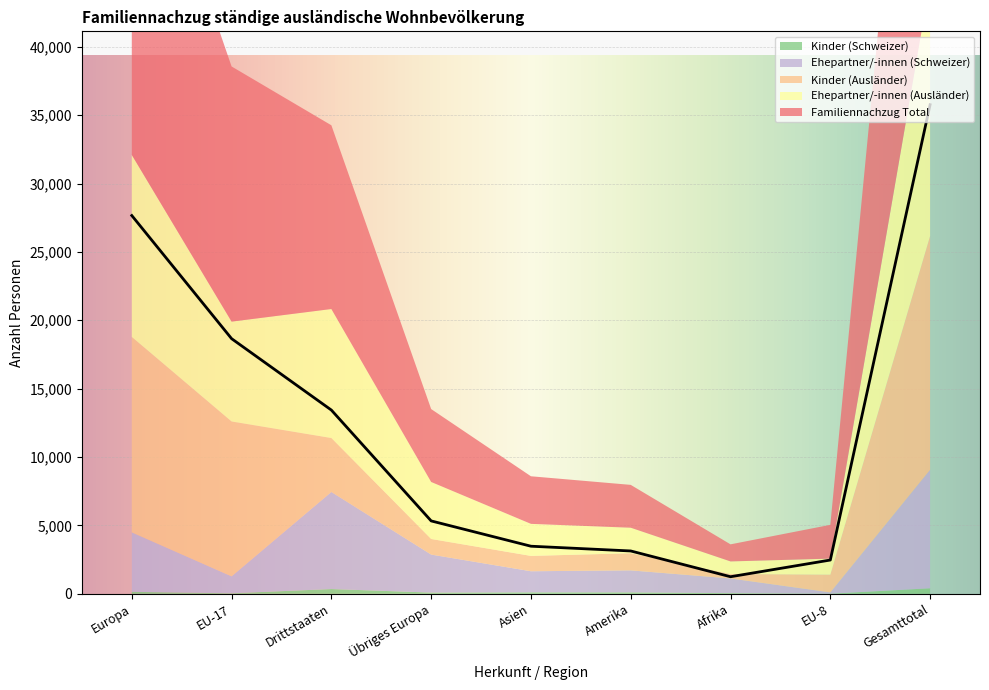

What is the difference between the maximum and second lowest values in the Kinder (Ausländer) series?

15972